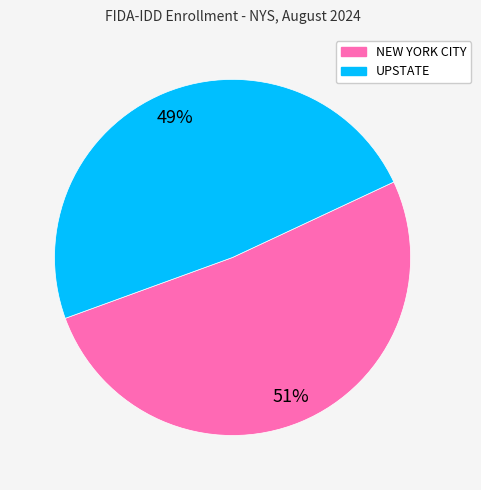

How many segments does this pie chart have?

2